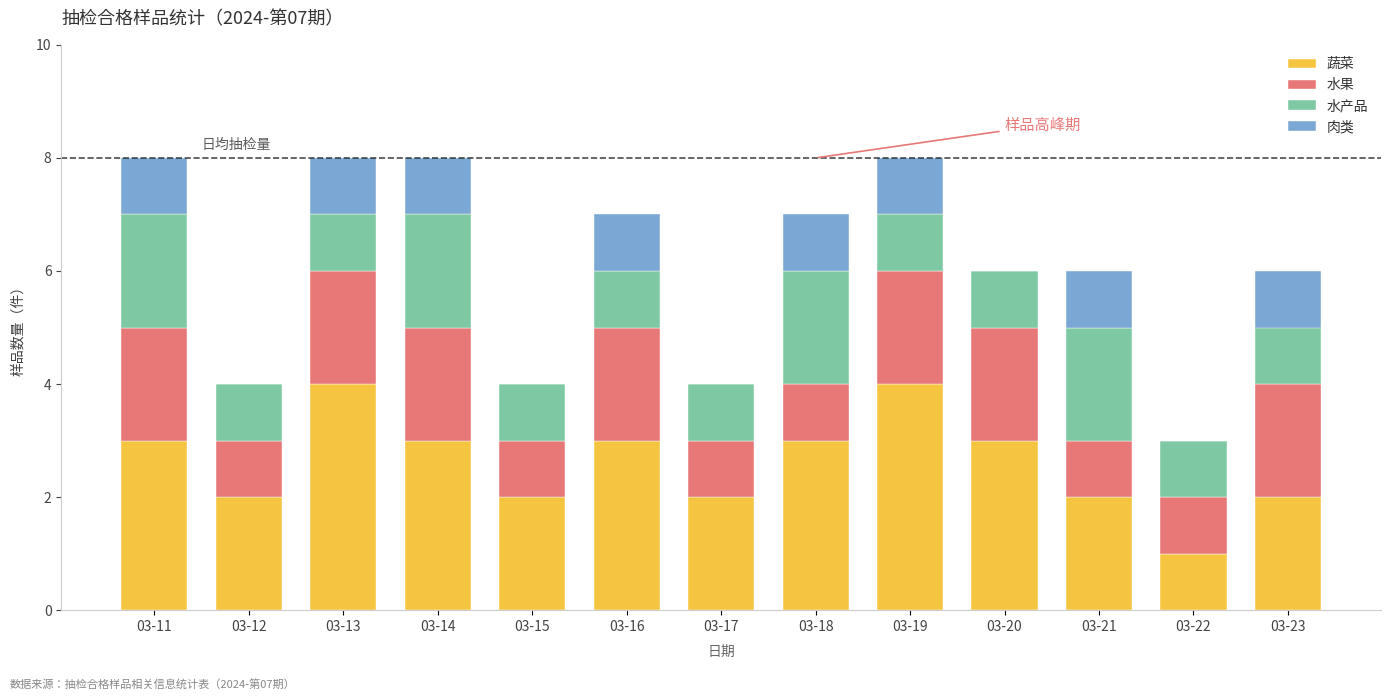

True or false: 蔬菜 has a value of 3 at 03-11.

True